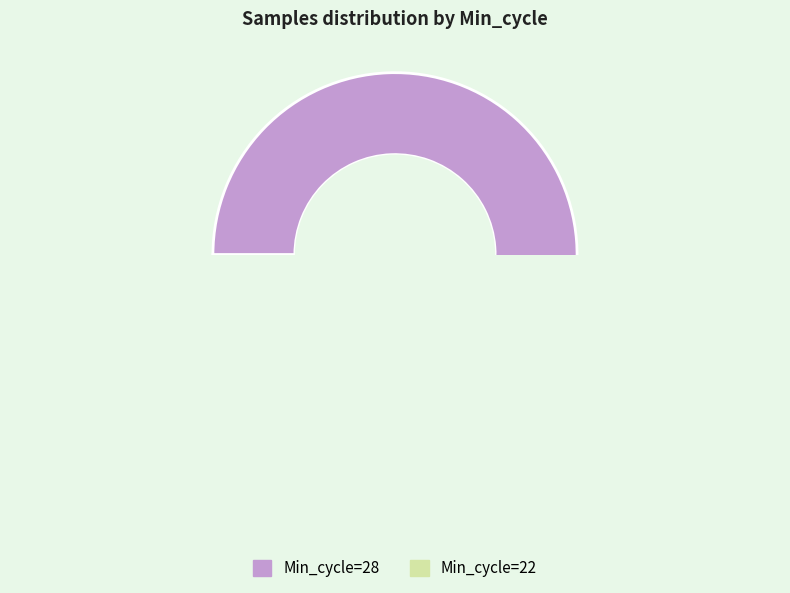

Do 28 and 28 together represent more than half of the pie?

No